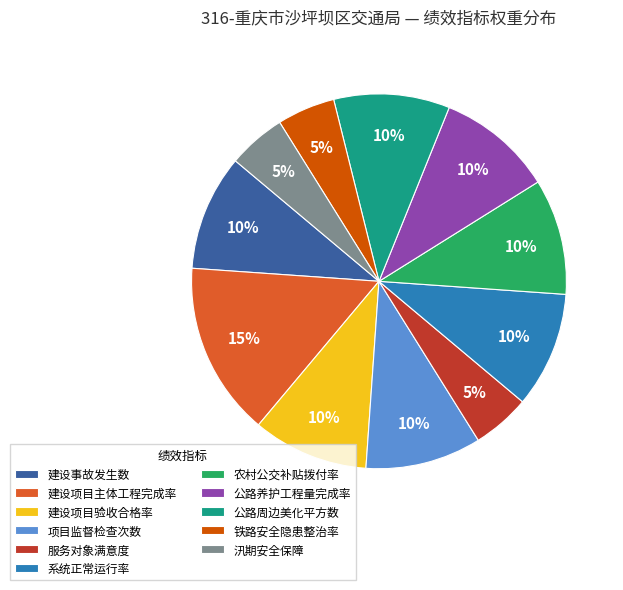

Is it true that 建设项目主体工程完成率 is 15% of the pie?

True